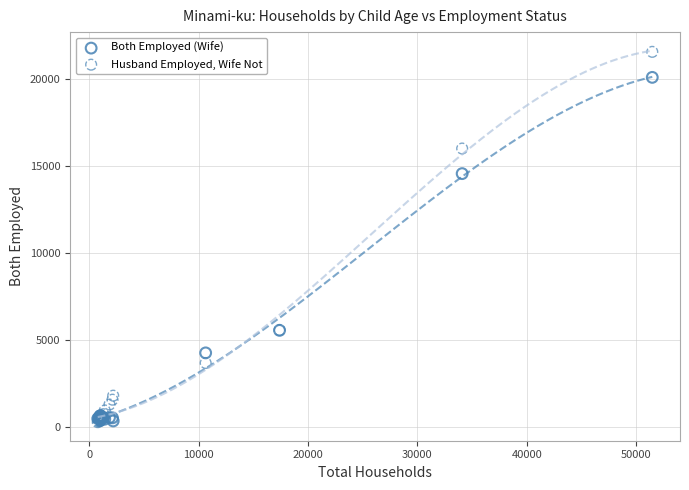

What are all the series names shown in the legend?

Both Employed (Wife), Husband Employed, Wife Not